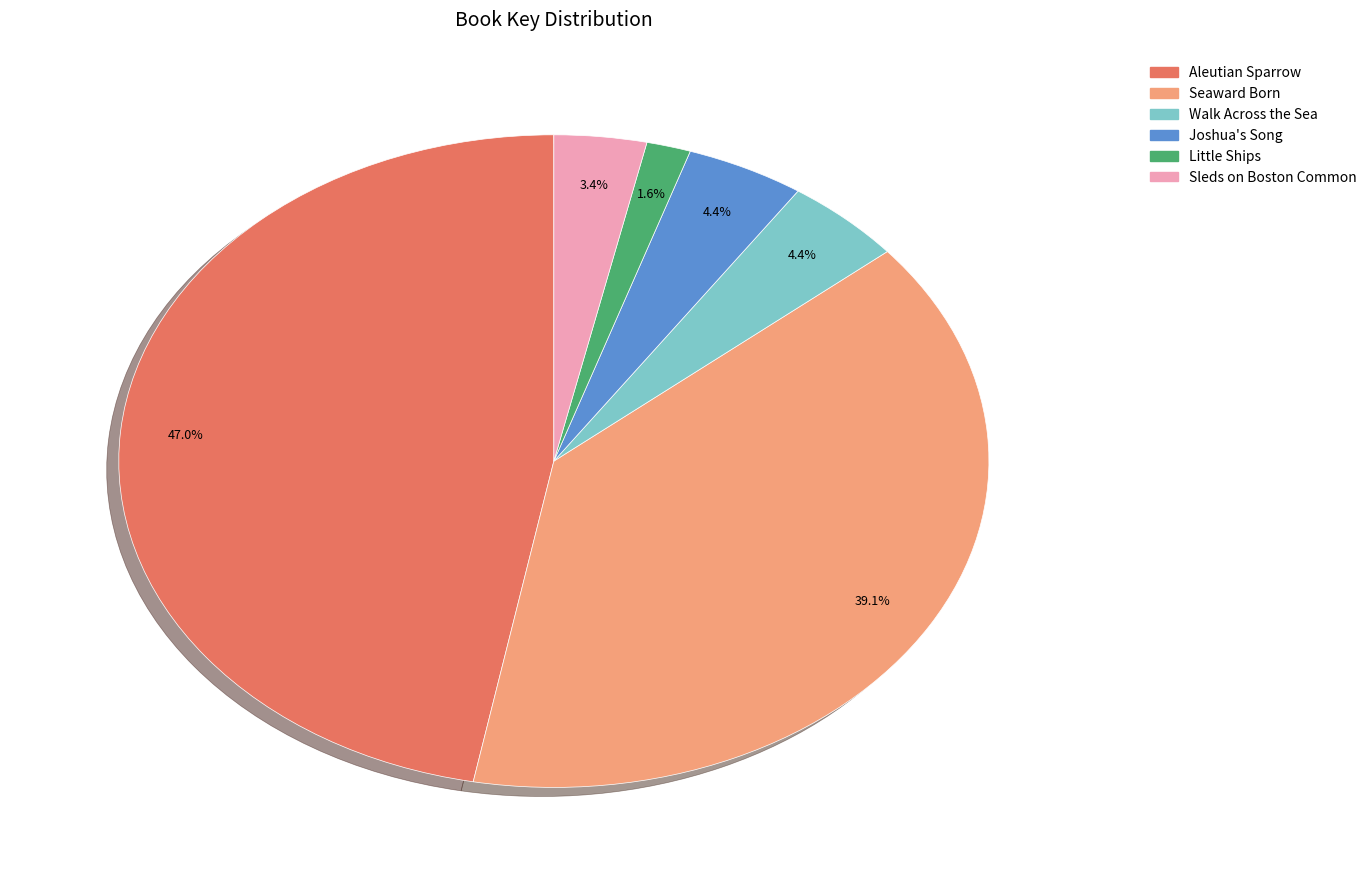

Is it true that Walk Across the Sea is 17% of the pie?

False